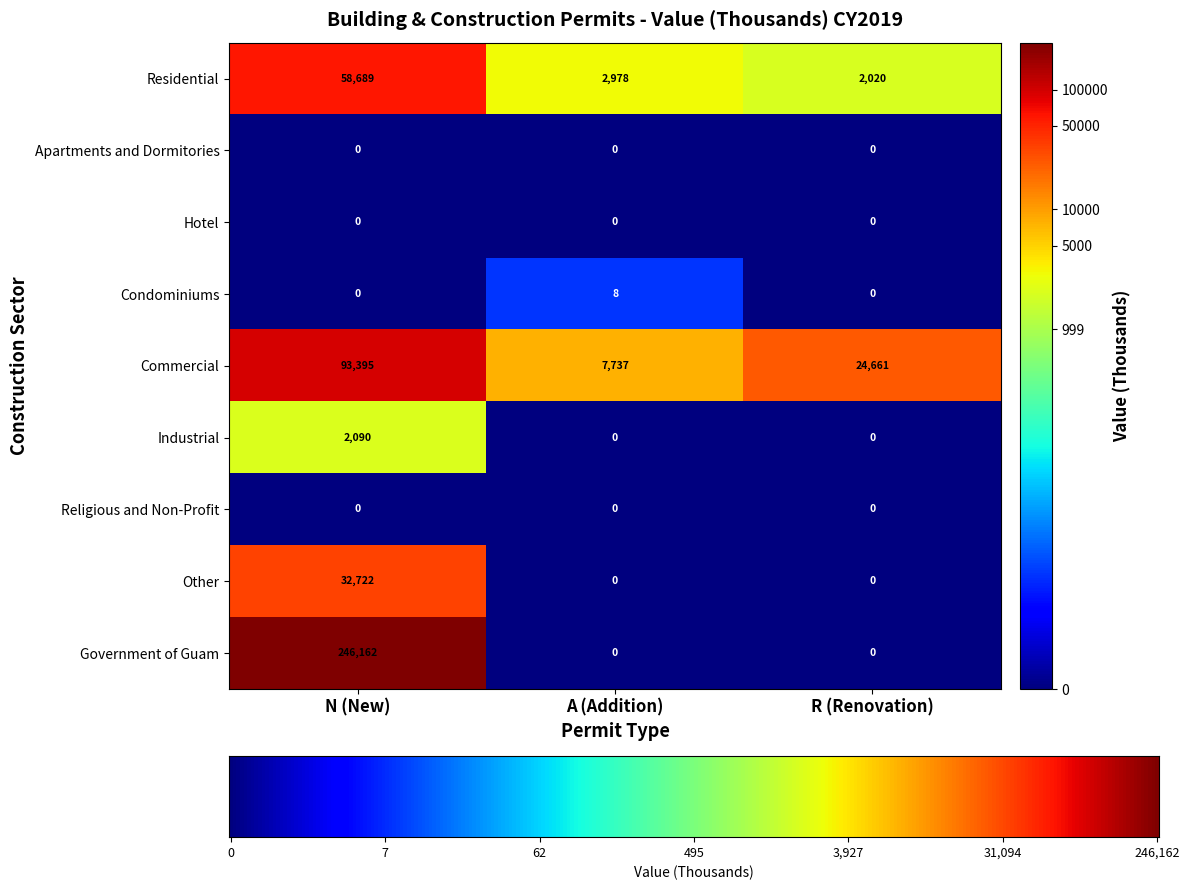

Which category has the highest value in the Condominiums series?

A (Addition)